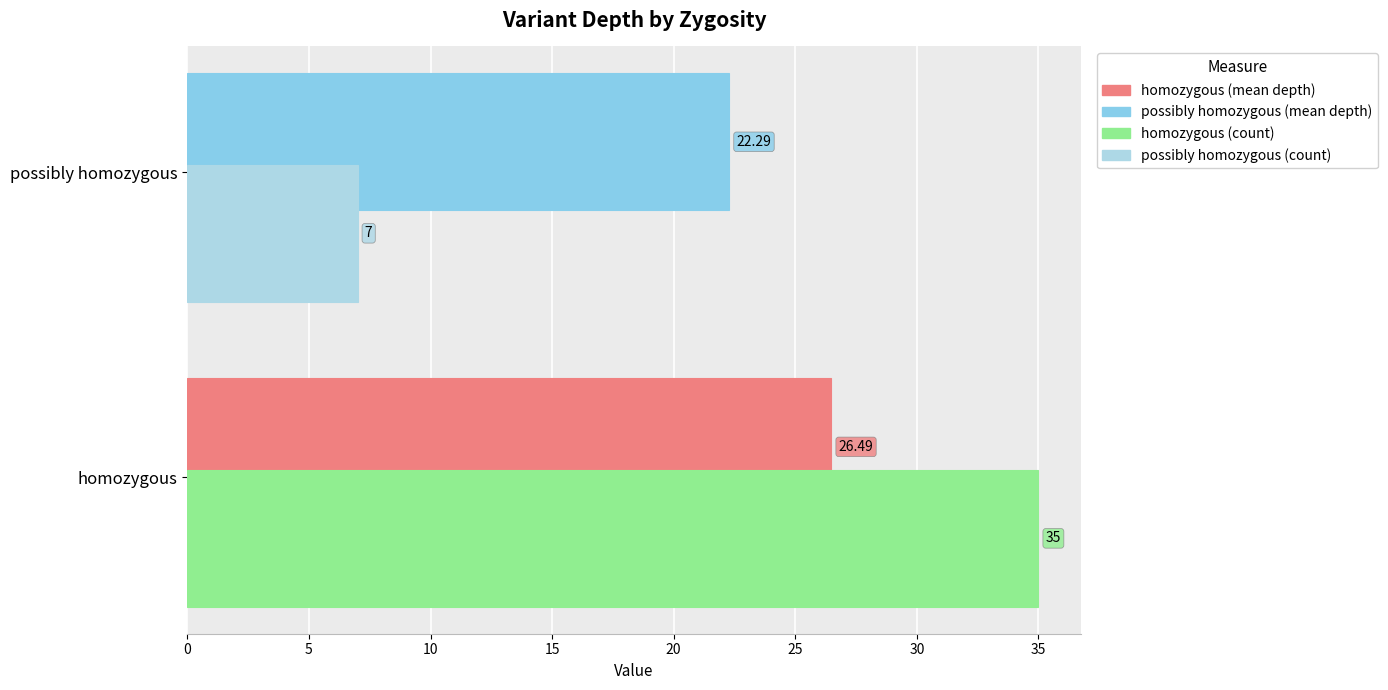

At which category is the sum across all series the highest?

homozygous